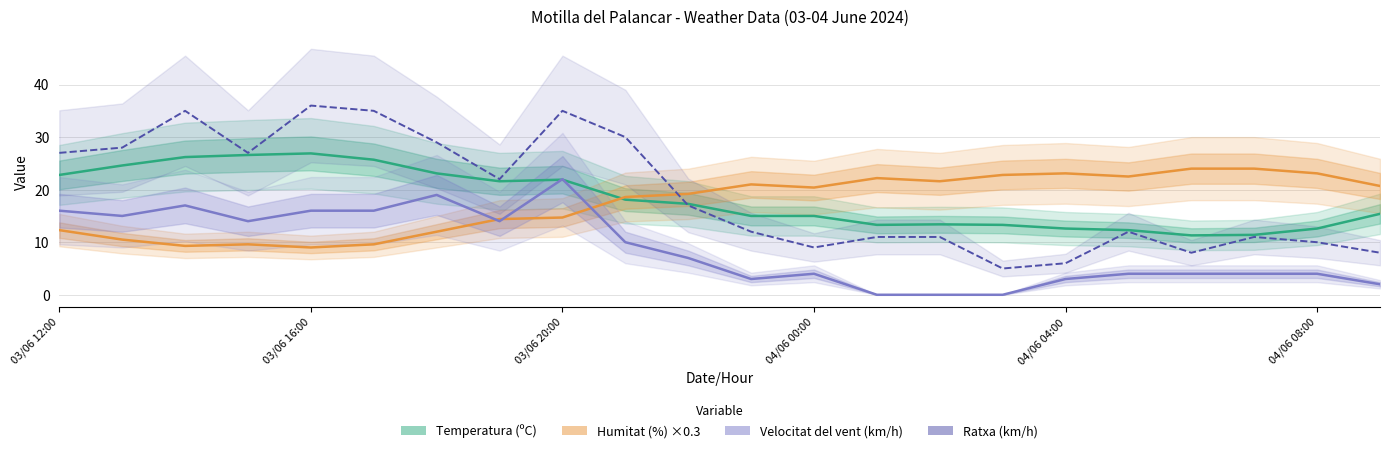

True or false: Temperatura (ºC) and Velocitat del vent (km/h) intersect in this chart.

True